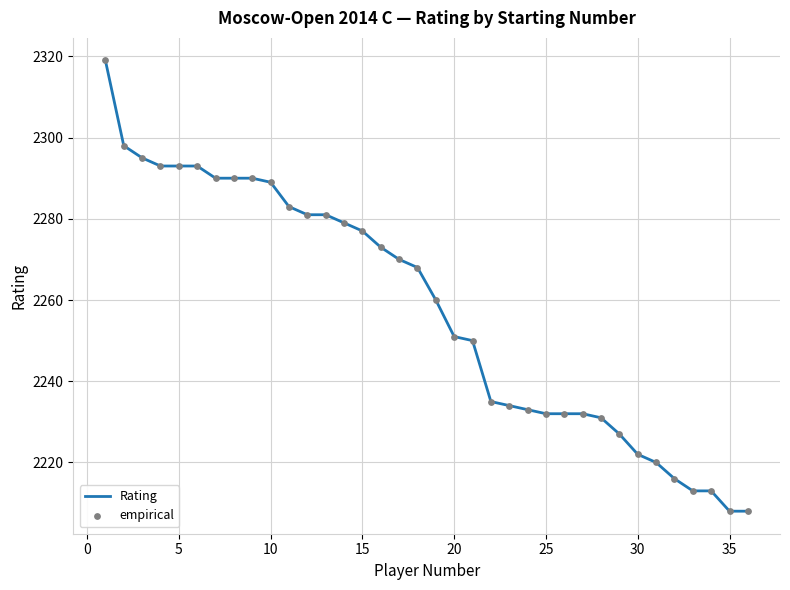

What is the minimum value shown in the chart?

2208